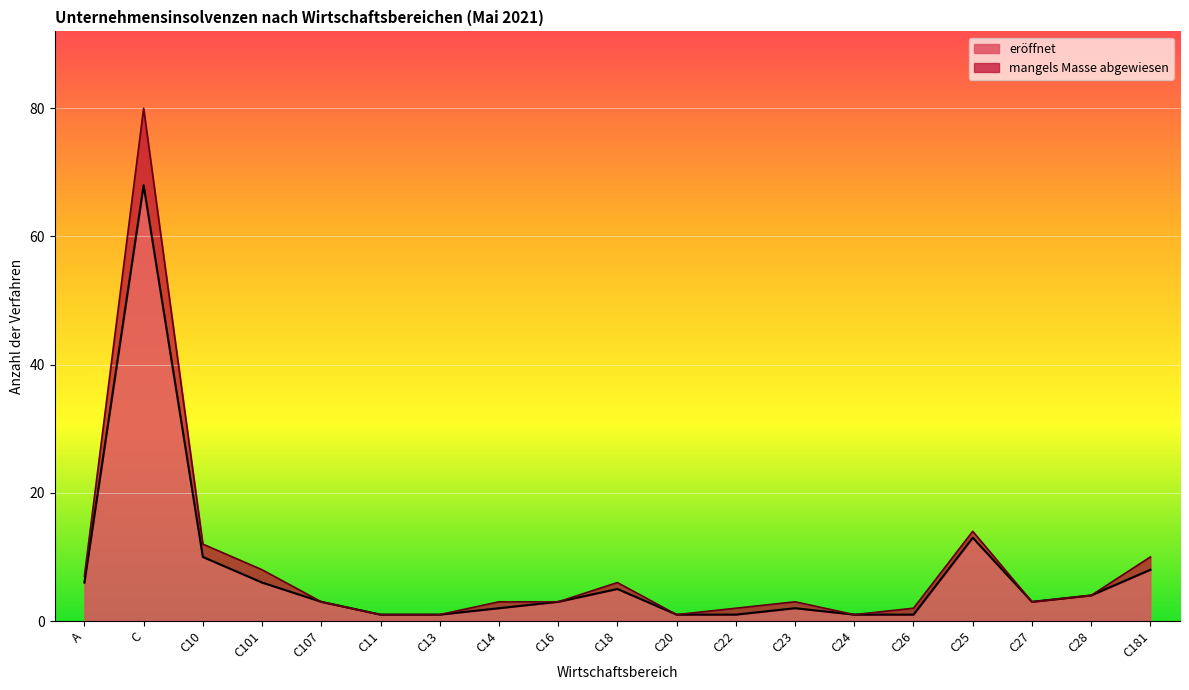

What is the label of the 18th point from the left?

C28